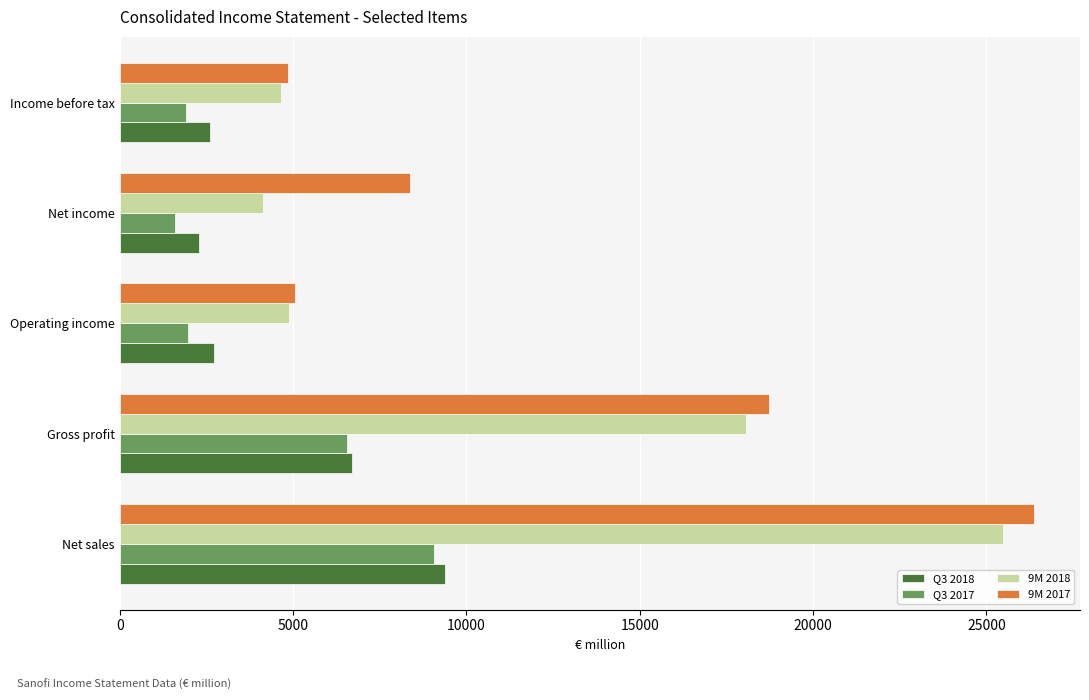

At which category is the sum across all series the highest?

Net sales